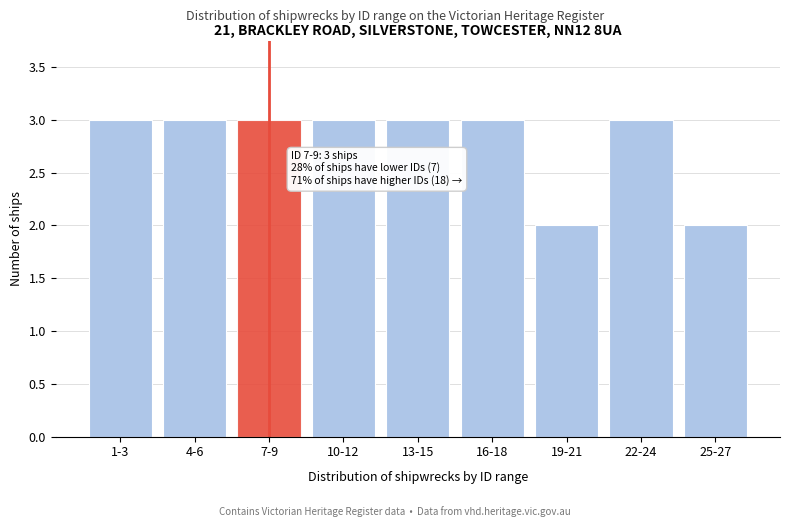

Reading left to right, transcribe all the data shown in this chart.

1-3=3	4-6=3	7-9=3	10-12=3	13-15=3	16-18=3	19-21=2	22-24=3	25-27=2